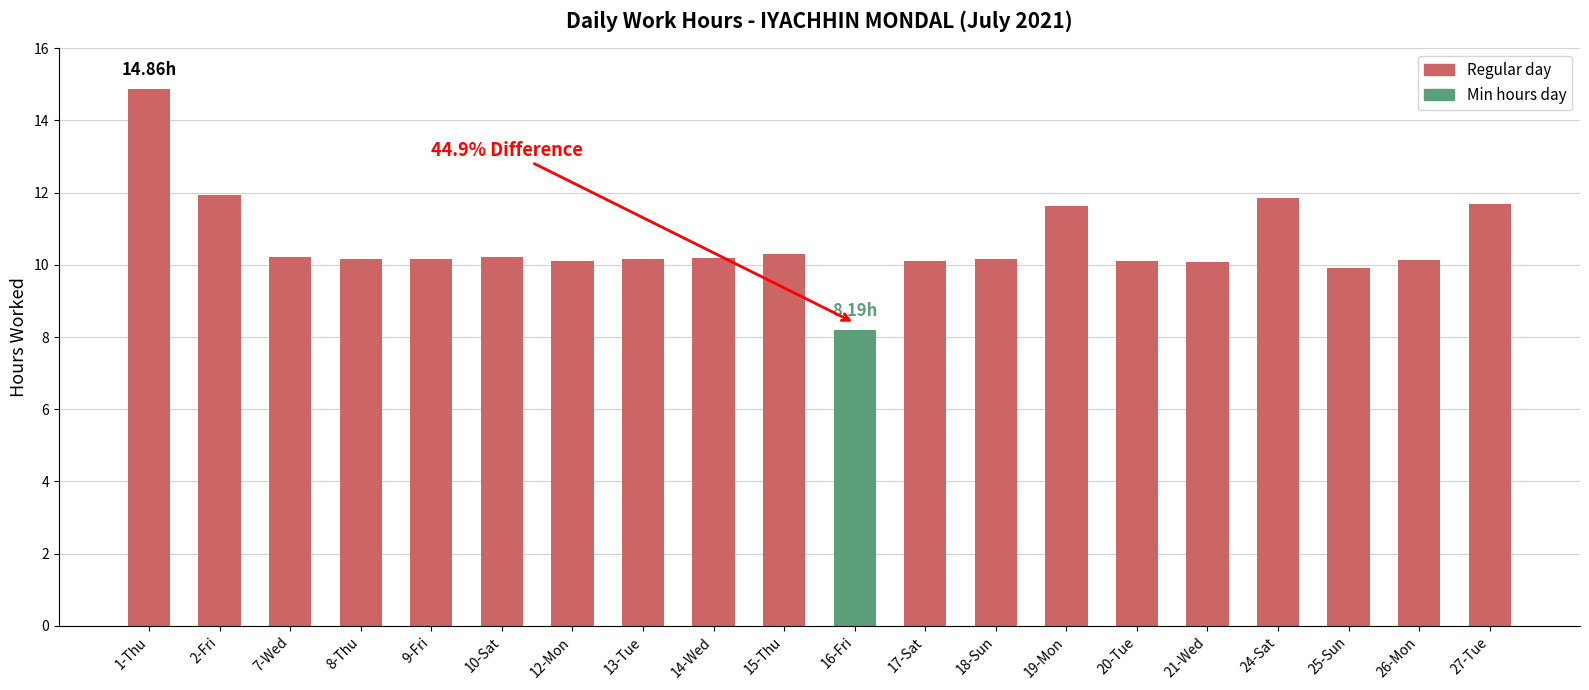

Is it true that the value at 17-Sat is 10.1?

True